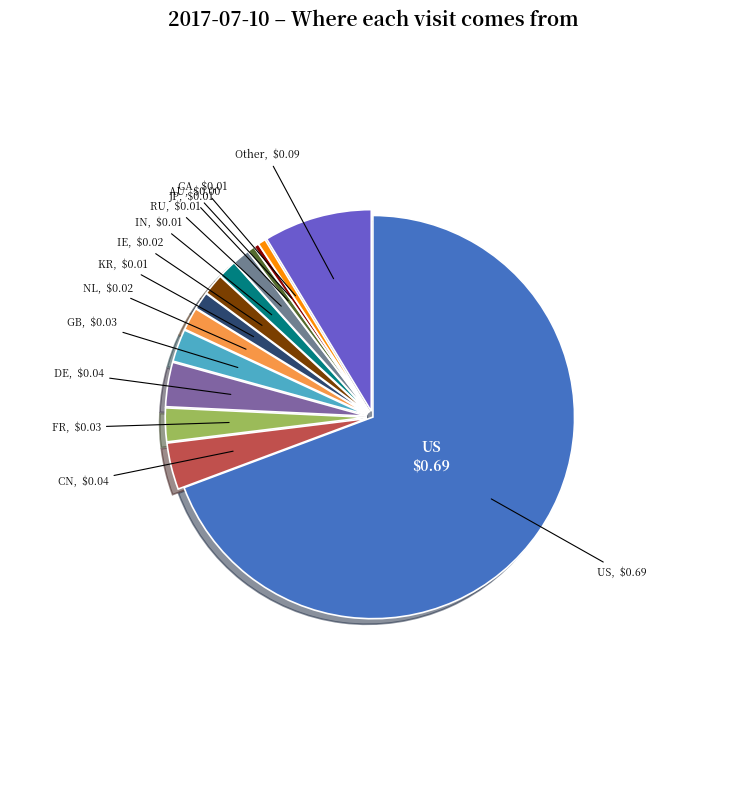

How many slices are in this pie chart?

14